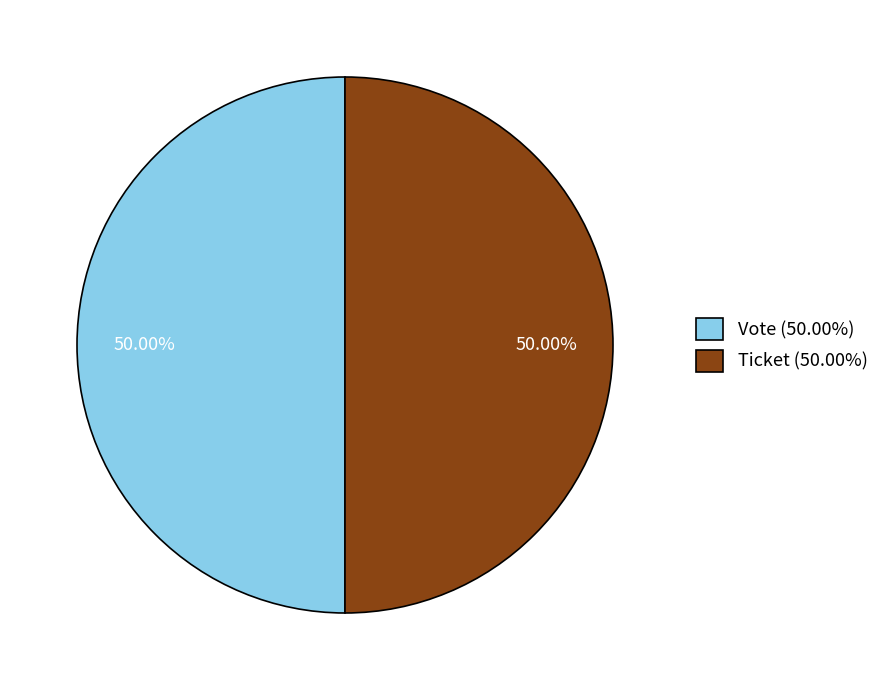

What is the ratio of the value at Vote (50.00%) to the value at Ticket (50.00%)?

1.0